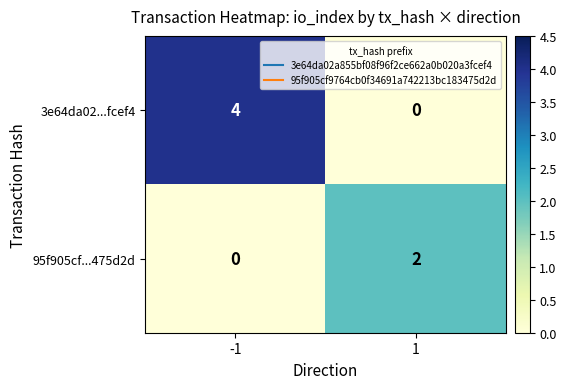

Is it true that 95f905cf...475d2d equals 2 at 1?

True